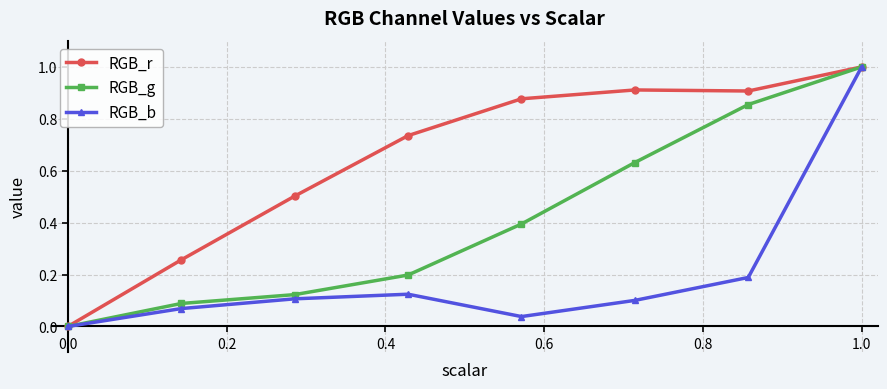

What is the highest value of the RGB_r series?

1.0